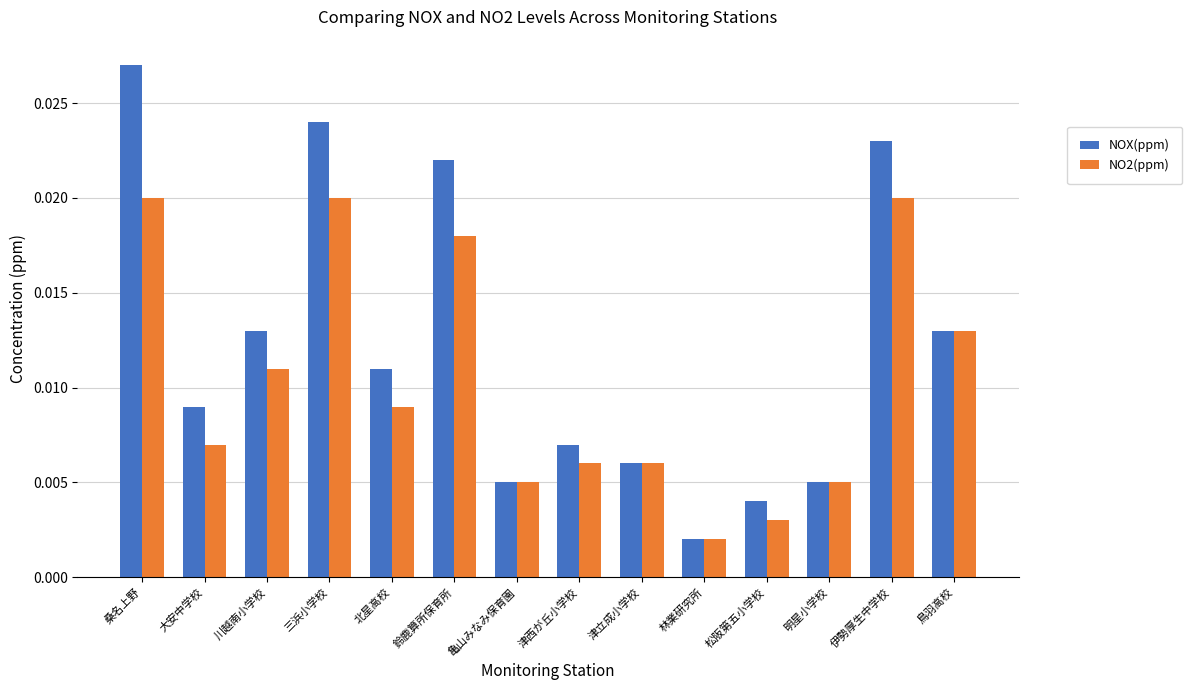

List the series in order of their overall mean, highest first.

NOX(ppm), NO2(ppm)